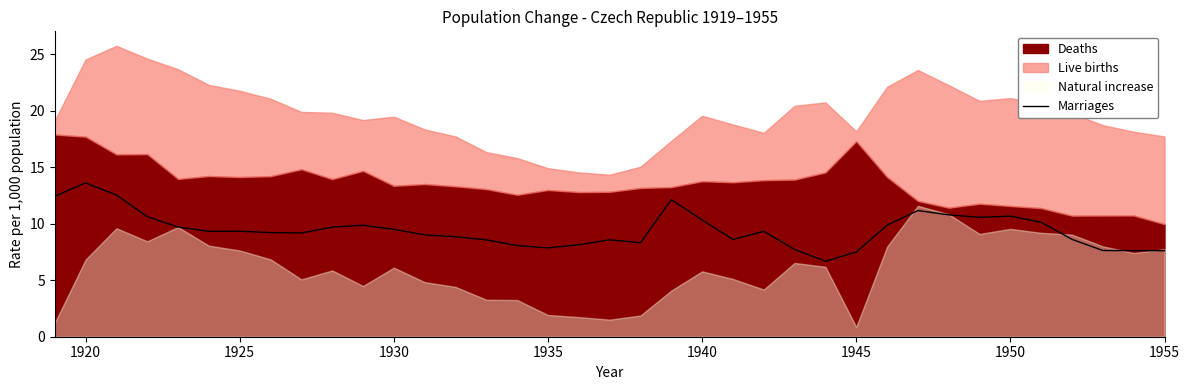

What is the lowest value of the Marriages series?

6.7